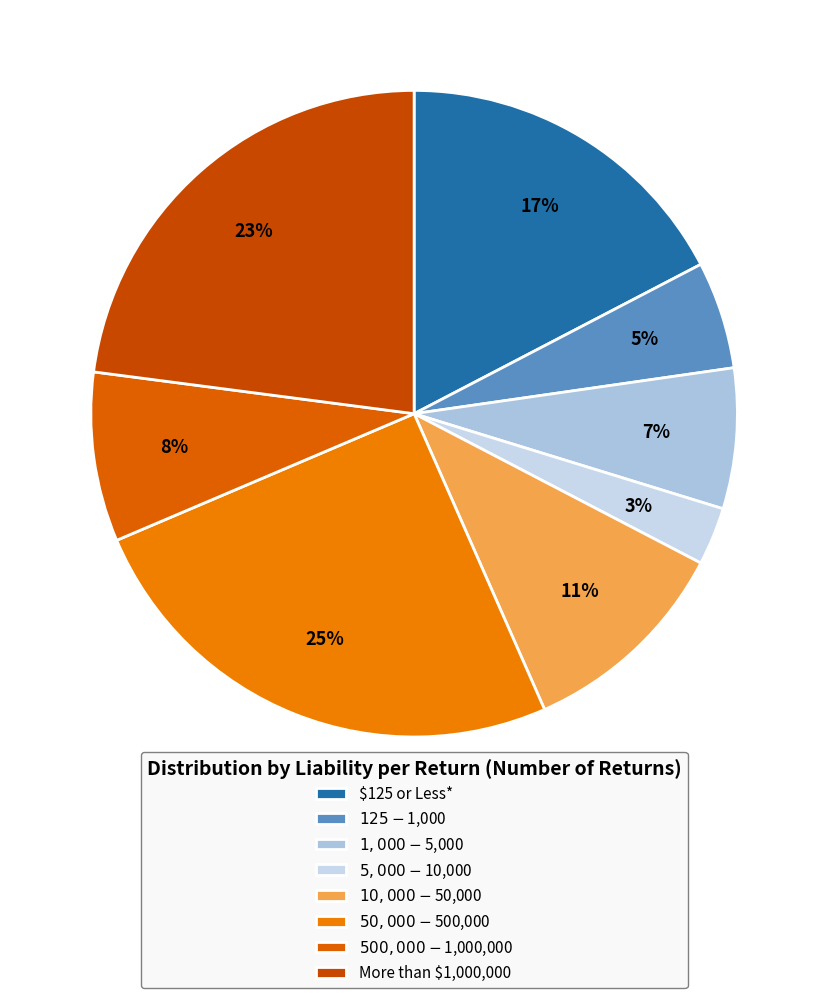

Is the sum of $10,000 - $50,000 and $500,000 - $1,000,000 greater than half?

No